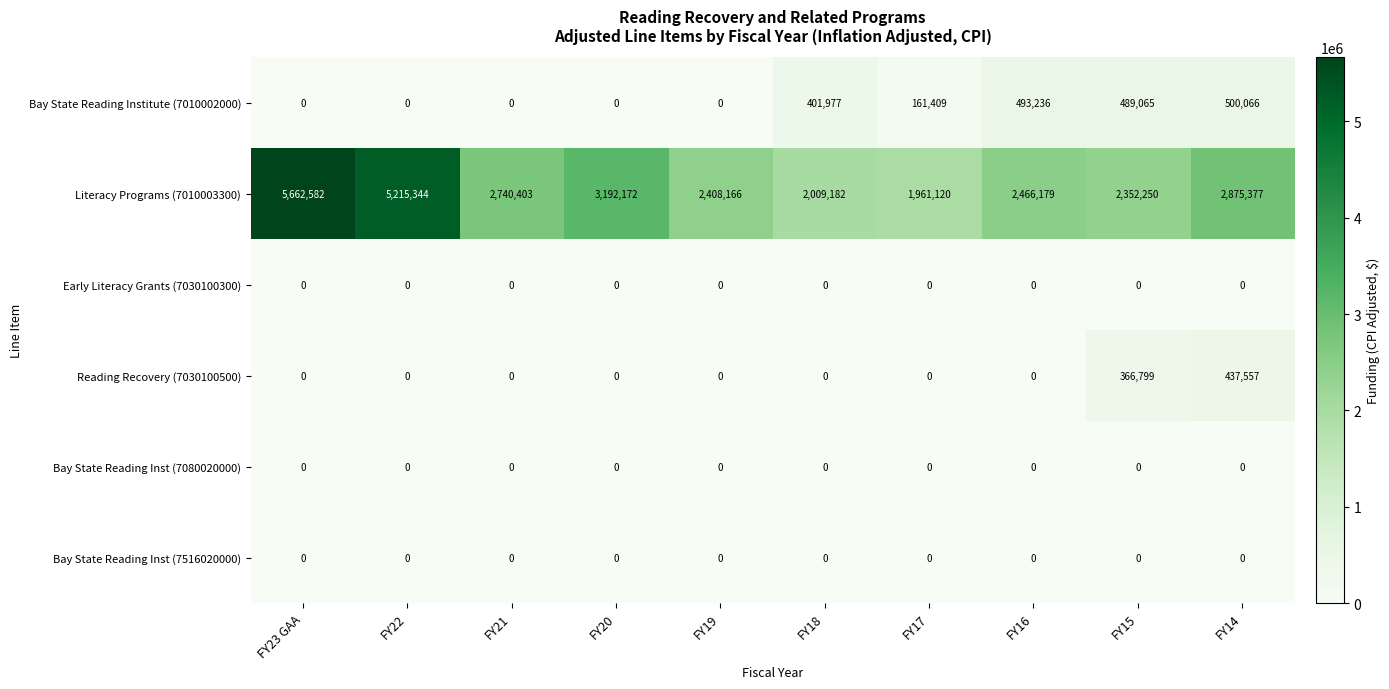

Which series changed the most between FY17 and FY14?

Literacy Programs (7010003300)